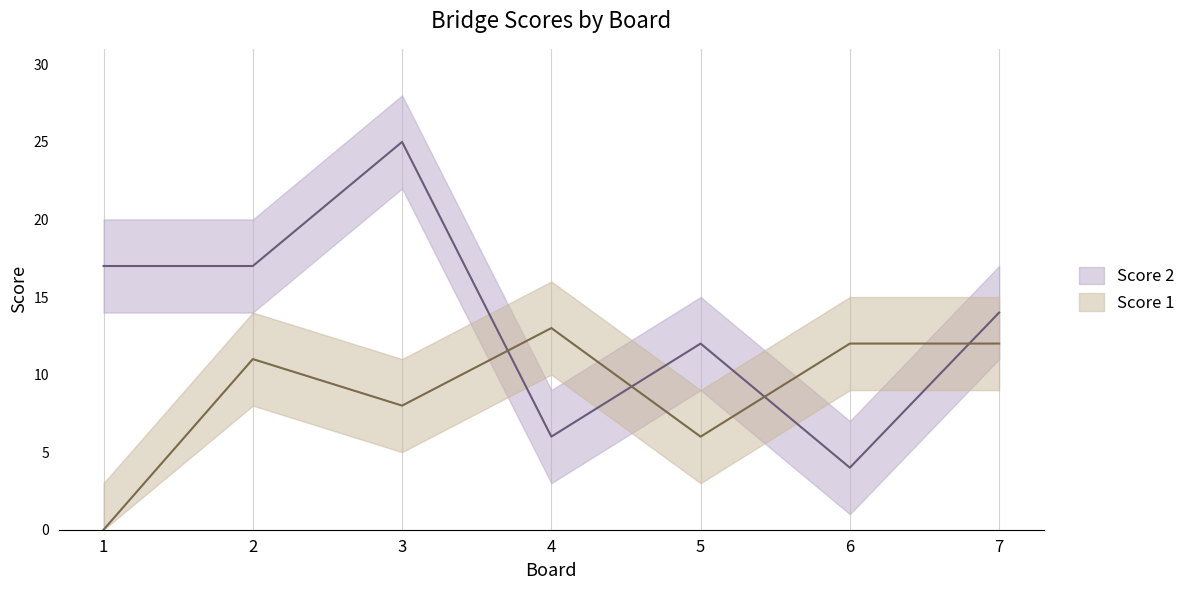

What is the difference between the Score 2 values at 1 and 7?

3